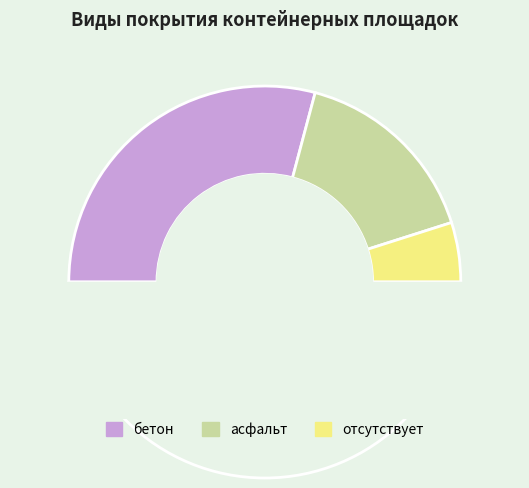

What percentage is the отсутствует slice, to the nearest percent?

10%